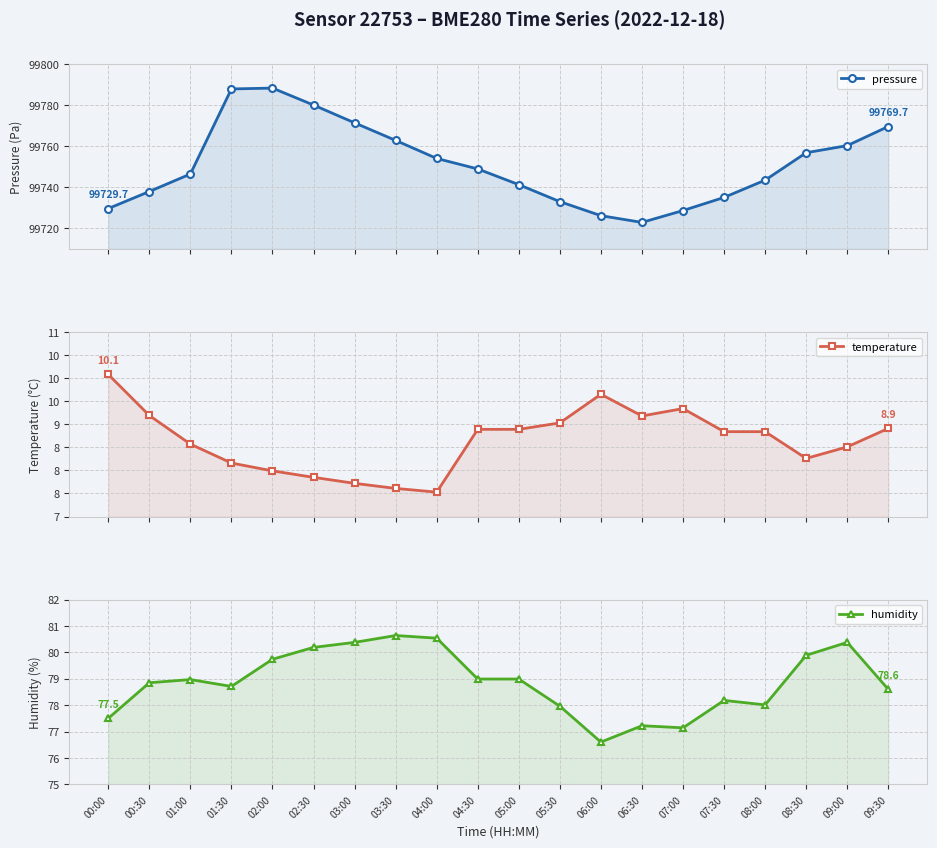

What is the label of the 2nd point from the right?

09:00